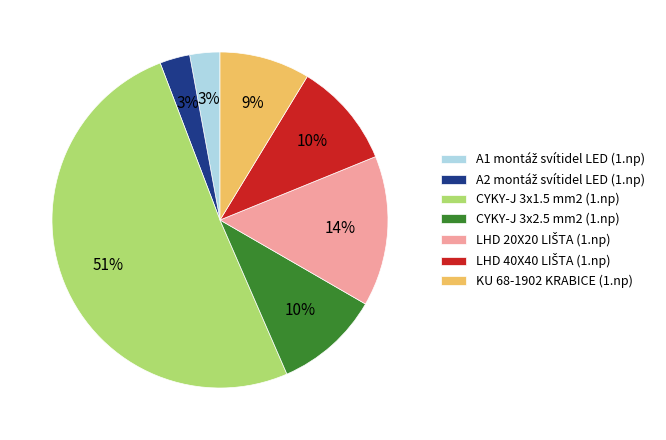

Count the number of slices in the pie.

7